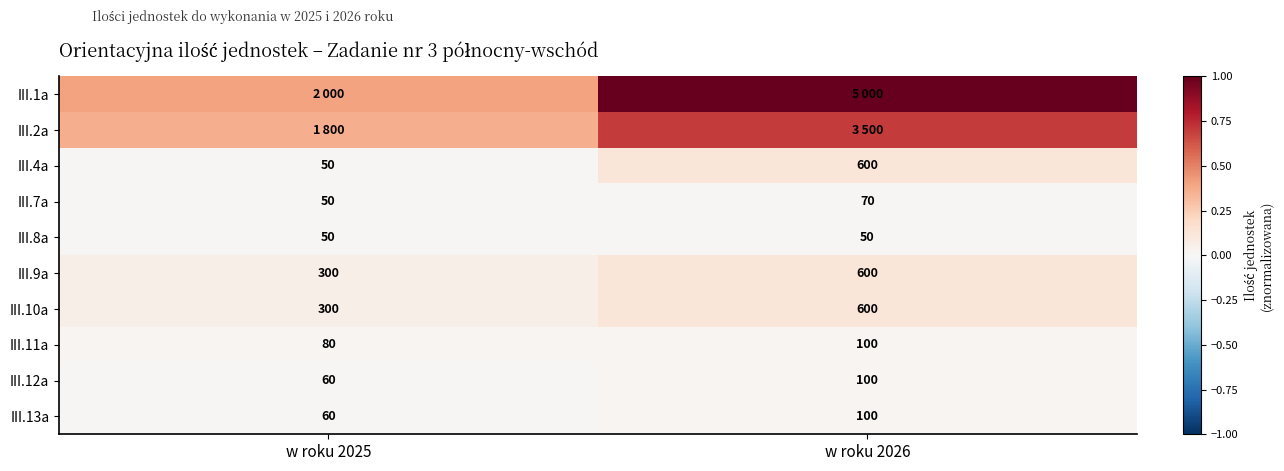

Is the value of III.10a at w roku 2025 greater than the value of III.12a at w roku 2026?

Yes